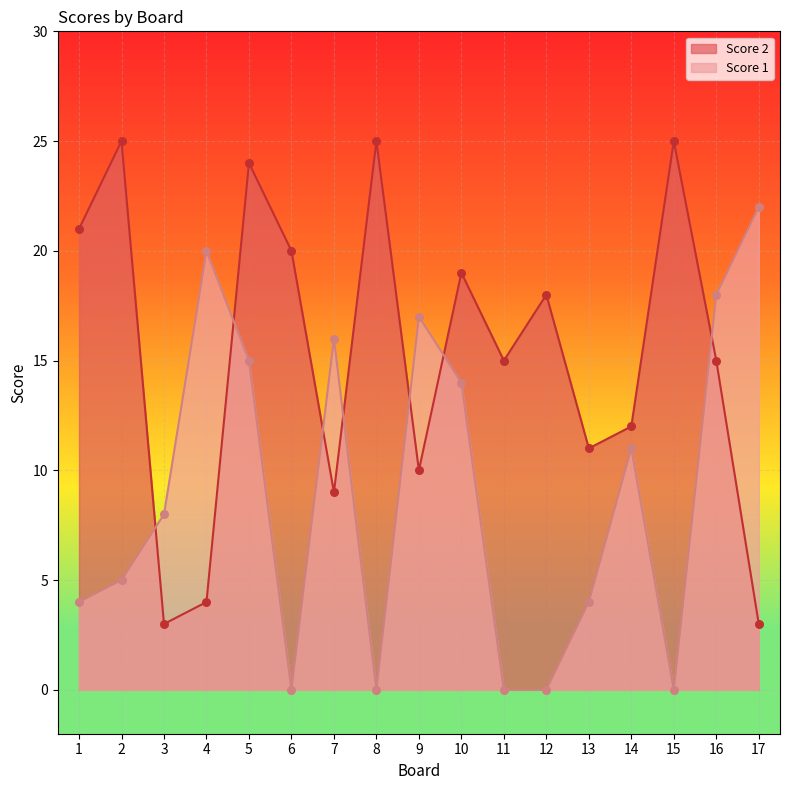

Which series reaches the maximum Y coordinate?

Score 2